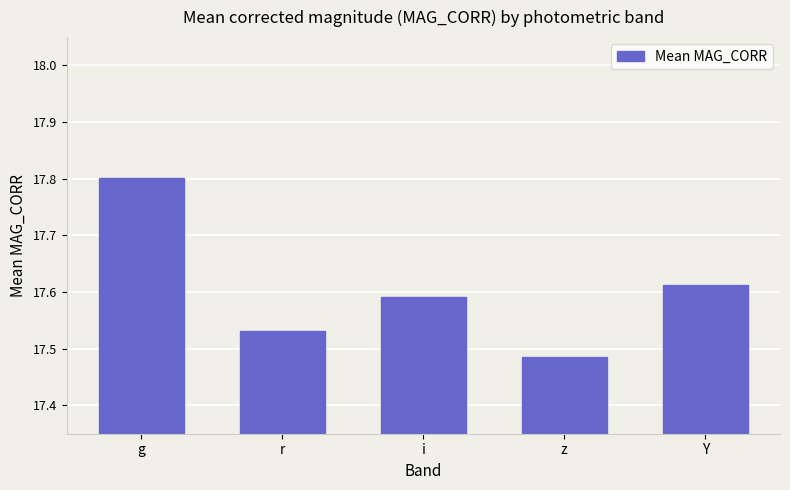

Where is the data nearest to the value 17?

z